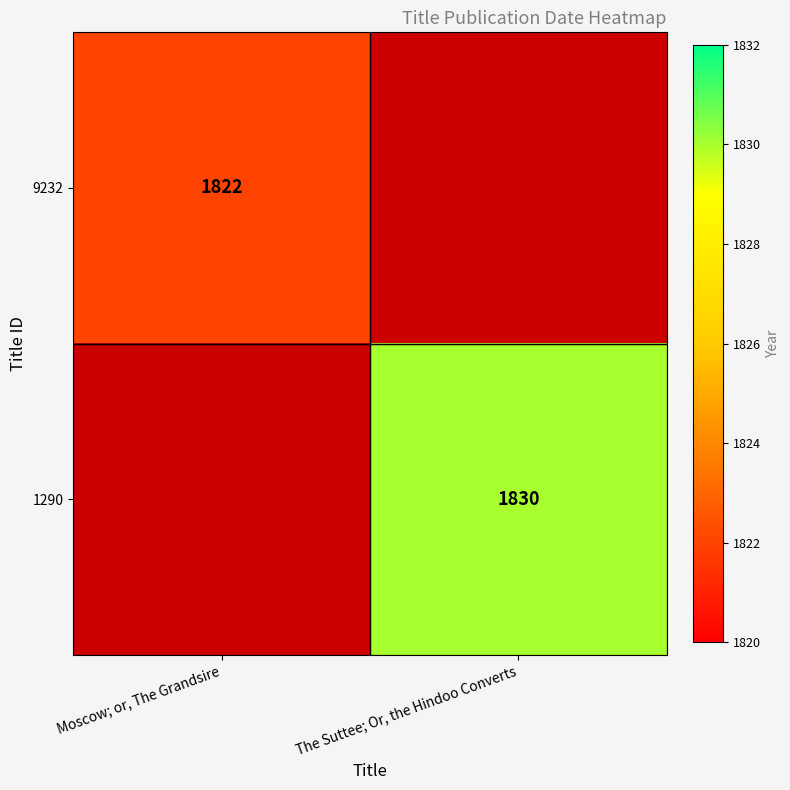

The 9232 series shows 1822 at Moscow; or, The Grandsire. True or false?

True